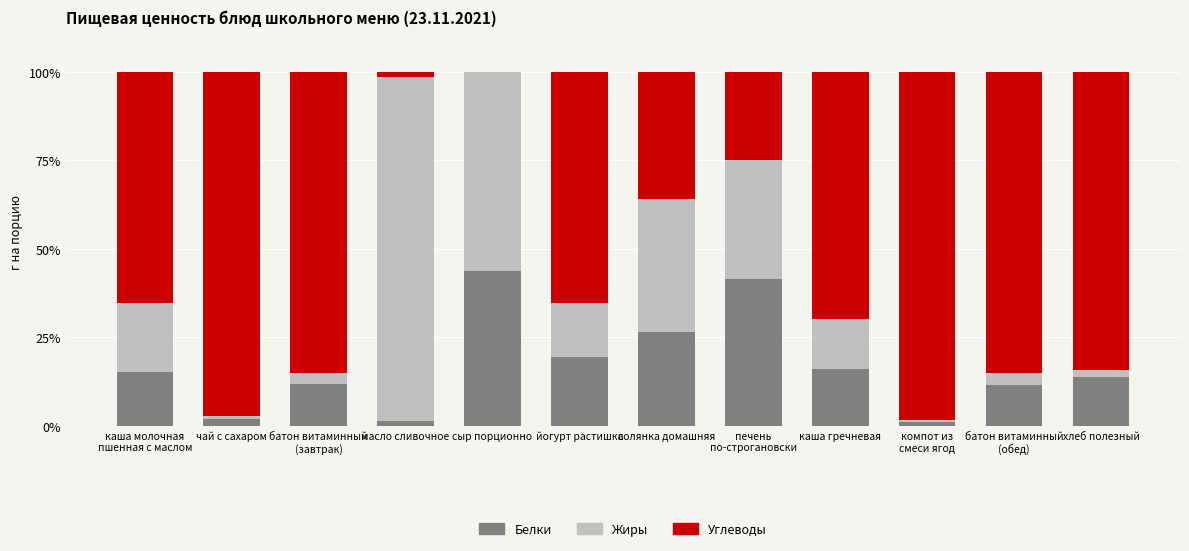

At which label is Белки closest to 22?

йогурт растишка